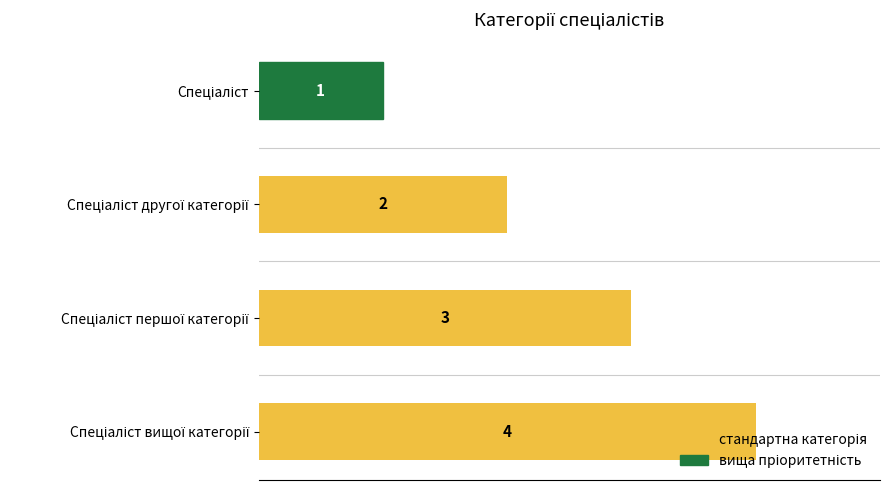

What is the value of the 4th bar from the top?

4